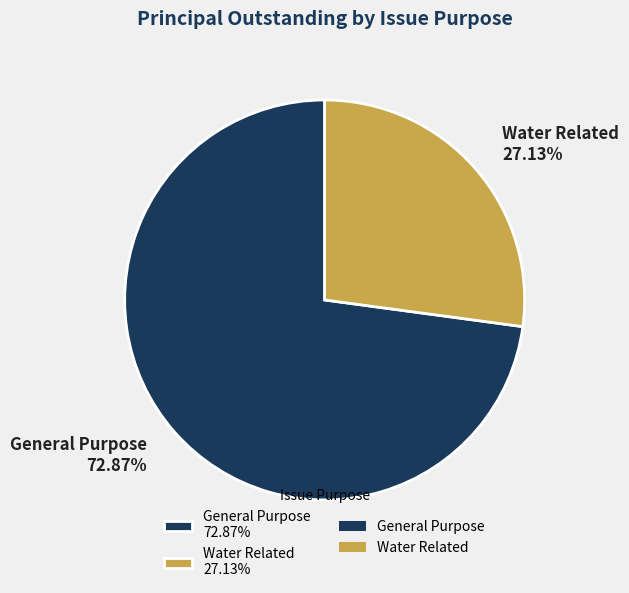

Does any single category account for the majority?

Yes